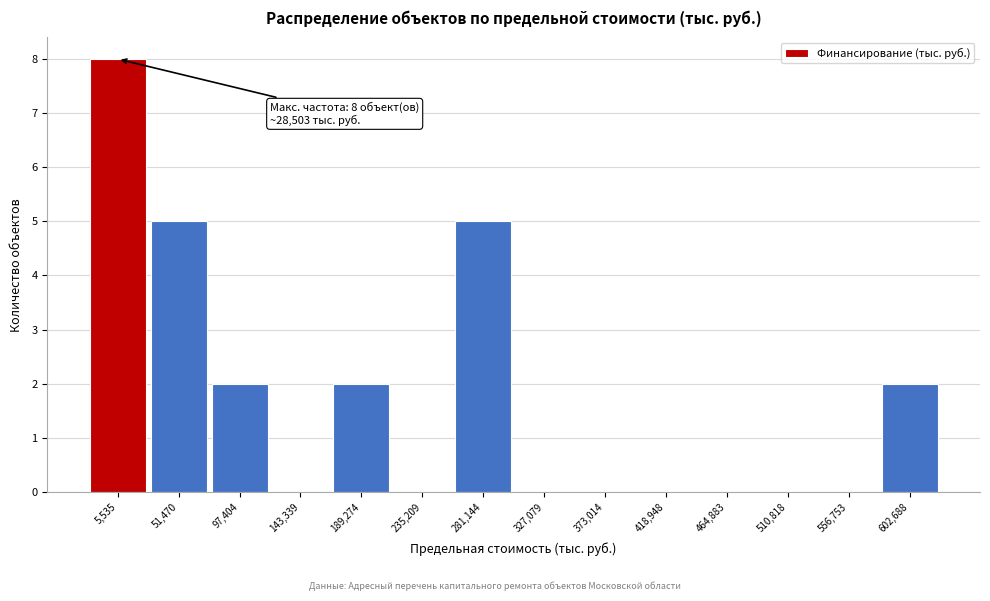

Reading left to right, extract all data points from this chart.

5,535=8	51,470=5	97,404=2	143,339=0	189,274=2	235,209=0	281,144=5	327,079=0	373,014=0	418,948=0	464,883=0	510,818=0	556,753=0	602,688=2